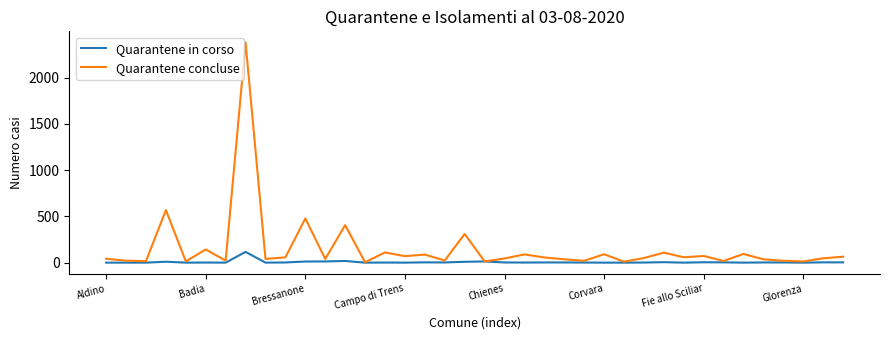

What is the maximum value for Quarantene concluse?

2380